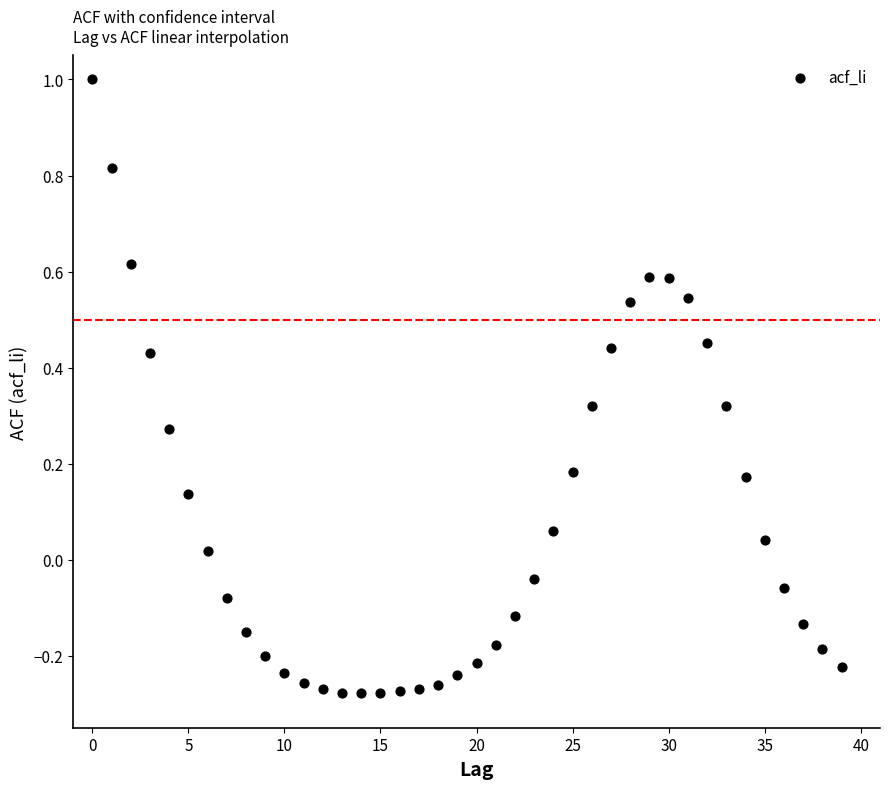

What is the range of Y values (max minus min)?

1.3